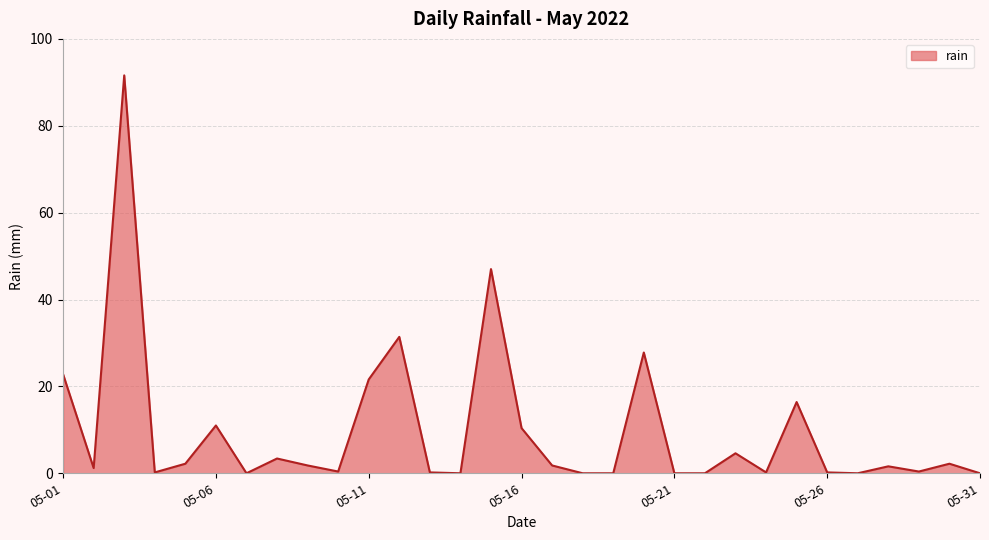

Does the chart have visible grid lines?

Yes